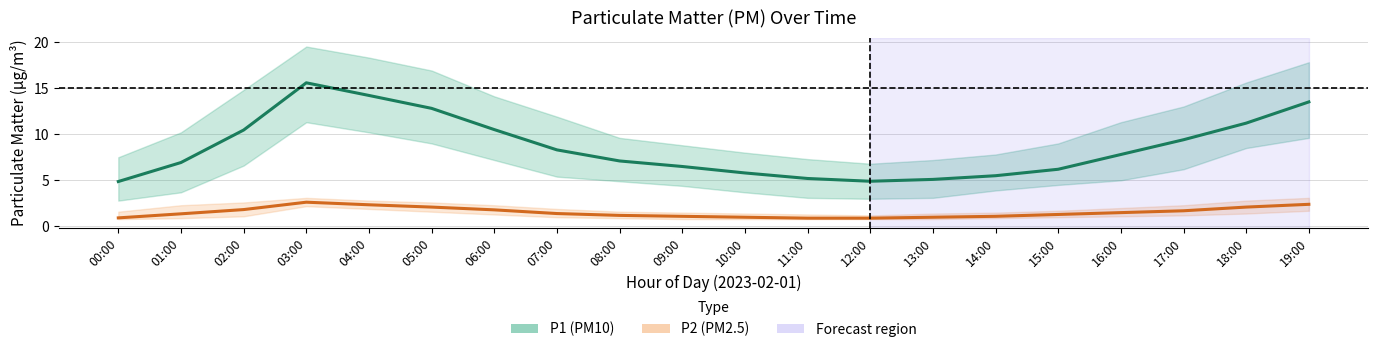

What are all the series names shown in the legend?

P1 (PM10), P2 (PM2.5)